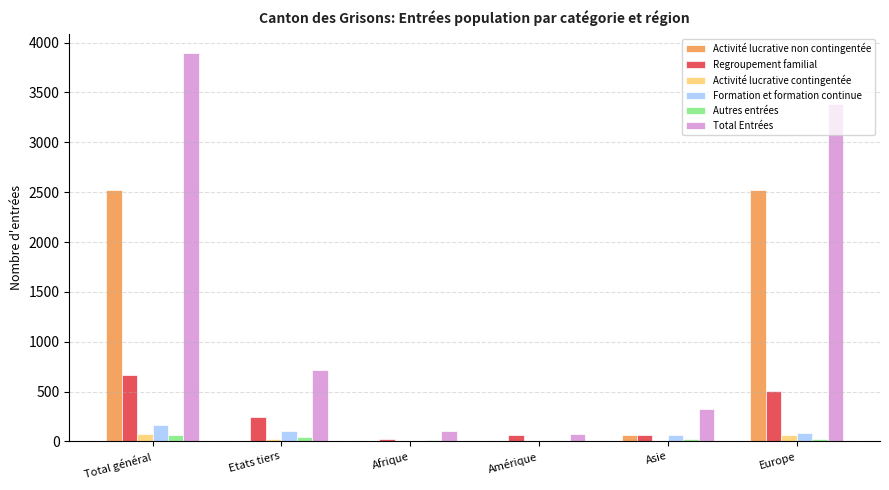

Is it true that Activité lucrative non contingentée equals 0 at Amérique?

True